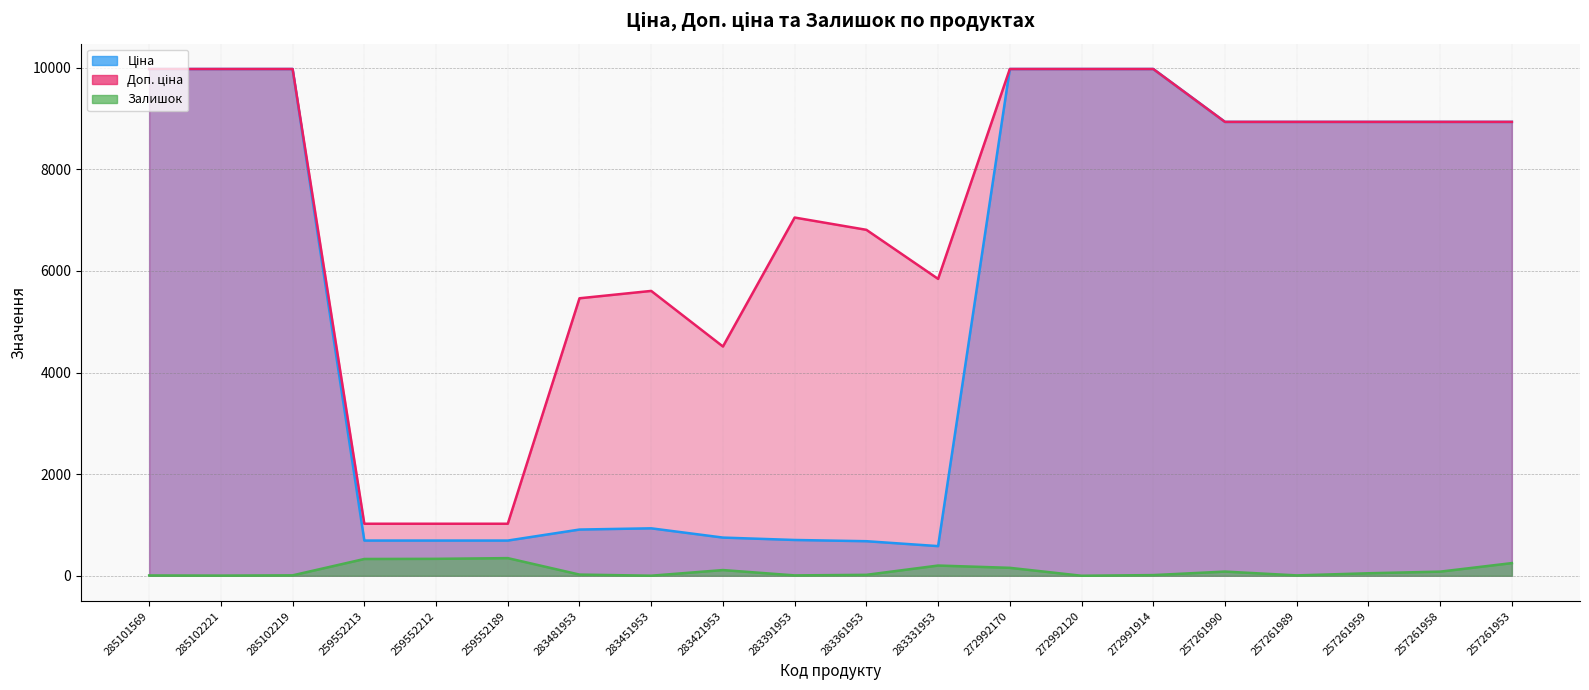

What is the difference between the maximum and second lowest values in the Доп. ціна series?

8950.4